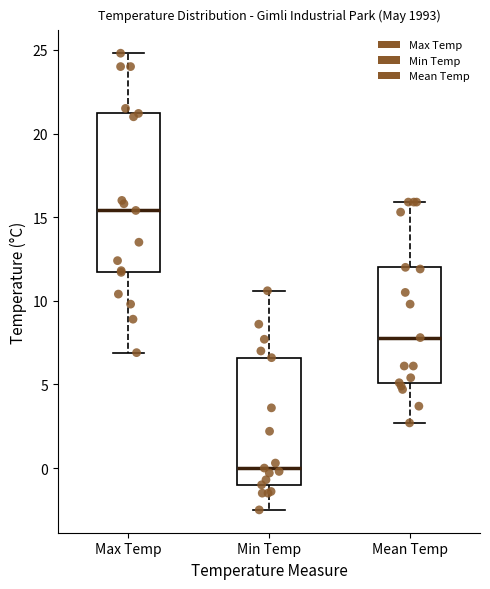

Reading left to right, transcribe this box plot: for each box, give where its median line is, the range the box spans, and where its two whiskers end, as read against the y-axis. The values are not printed on the chart, so give them approximately, as read against the axis.

Max Temp: median 15.5, box 11.5 to 21.0, whiskers 7.0 to 25.0
Min Temp: median 0.0, box -1.0 to 6.5, whiskers -2.5 to 10.5
Mean Temp: median 8.0, box 5.0 to 12.0, whiskers 2.5 to 16.0